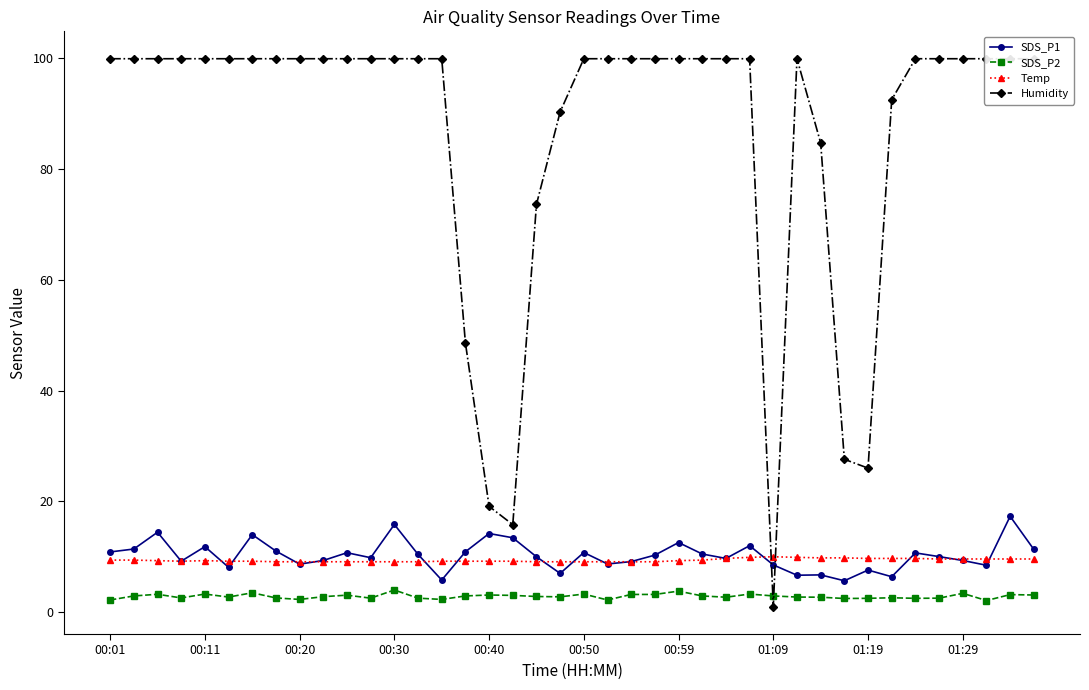

What is the sum of all Humidity values?

3476.2